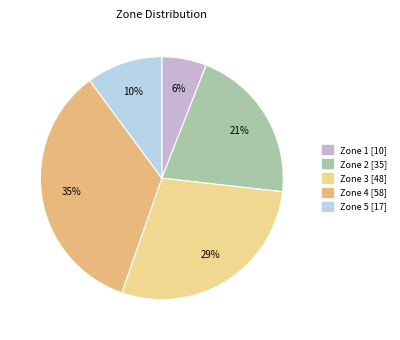

What is the ratio of the value at Zone 5 to the value at Zone 2?

0.5